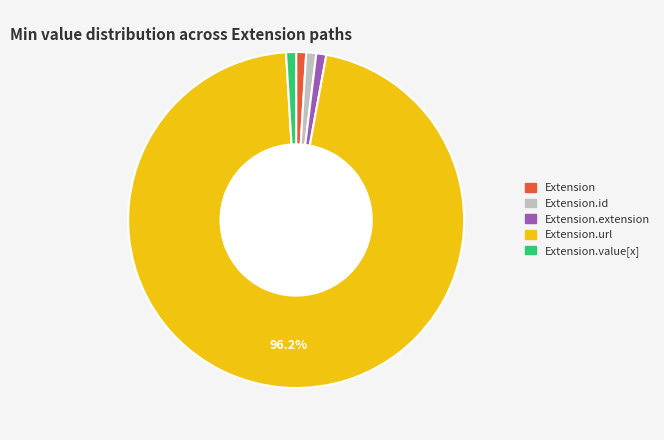

Does Extension.url account for over 50% of the chart?

Yes